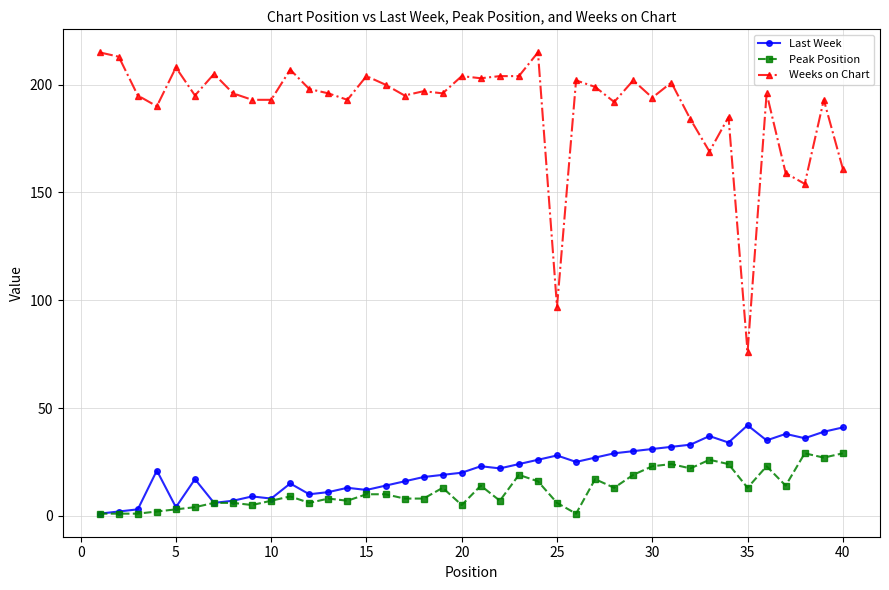

What is the highest value of the Peak Position series?

29